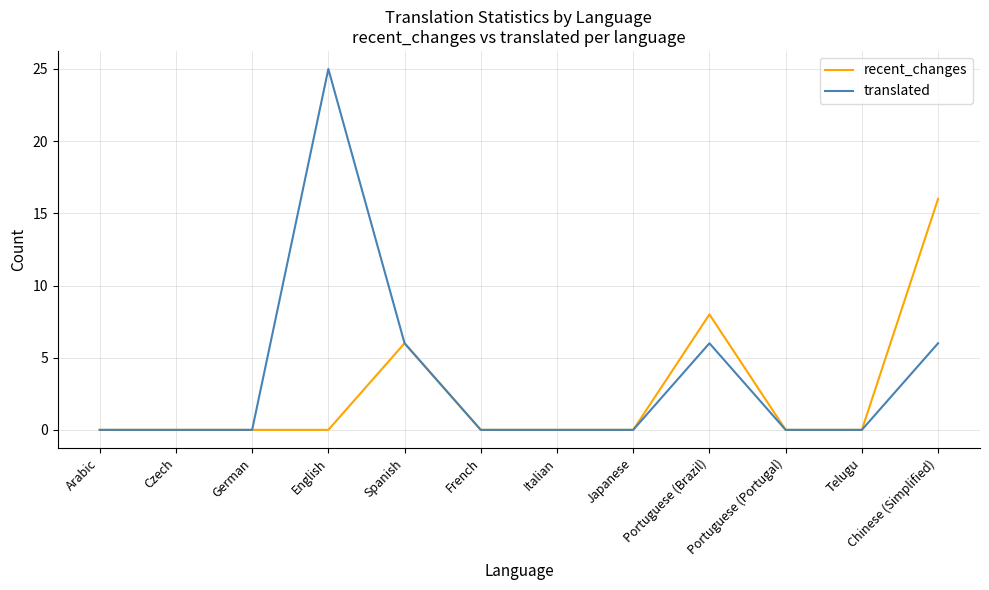

Which series has the widest spread of values?

translated